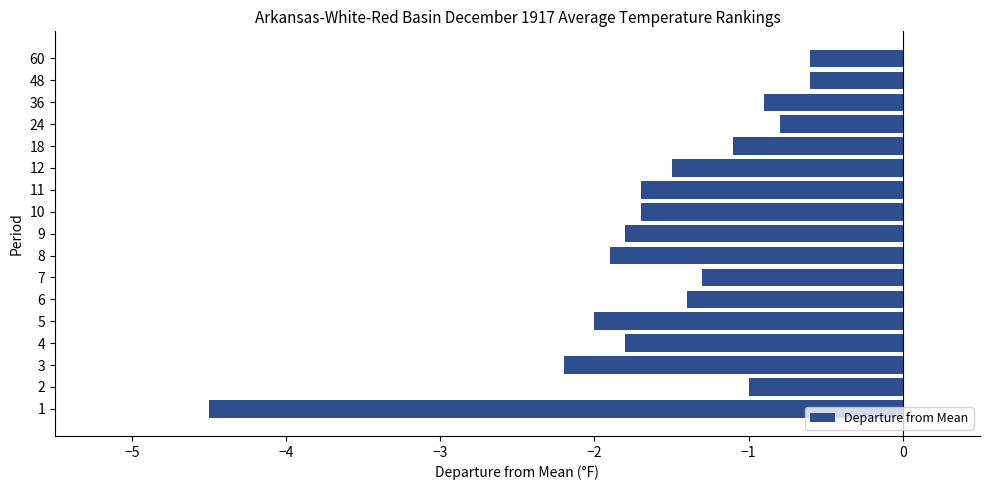

The chart shows a value of -0.8 at 8. True or false?

False